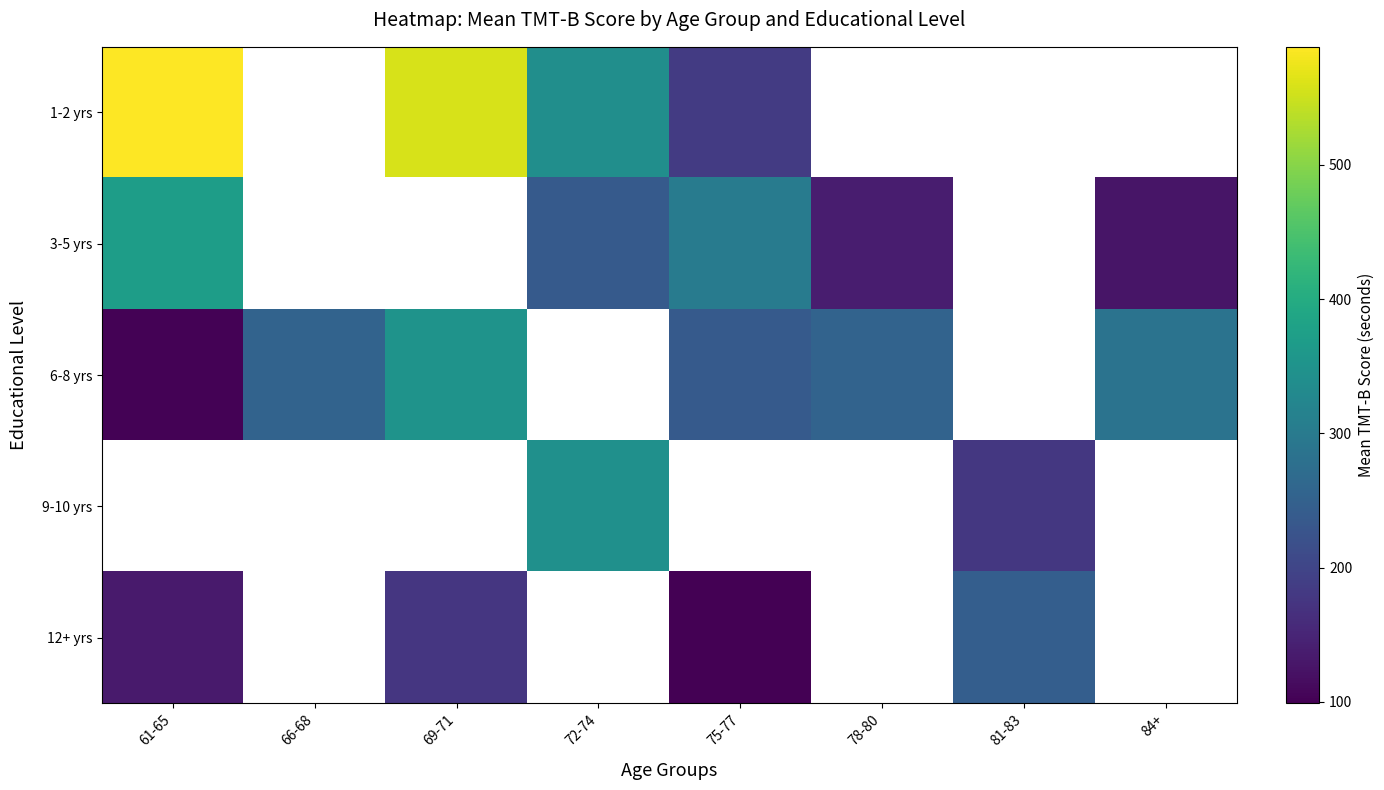

At which label does 6-8 yrs reach its minimum?

61-65